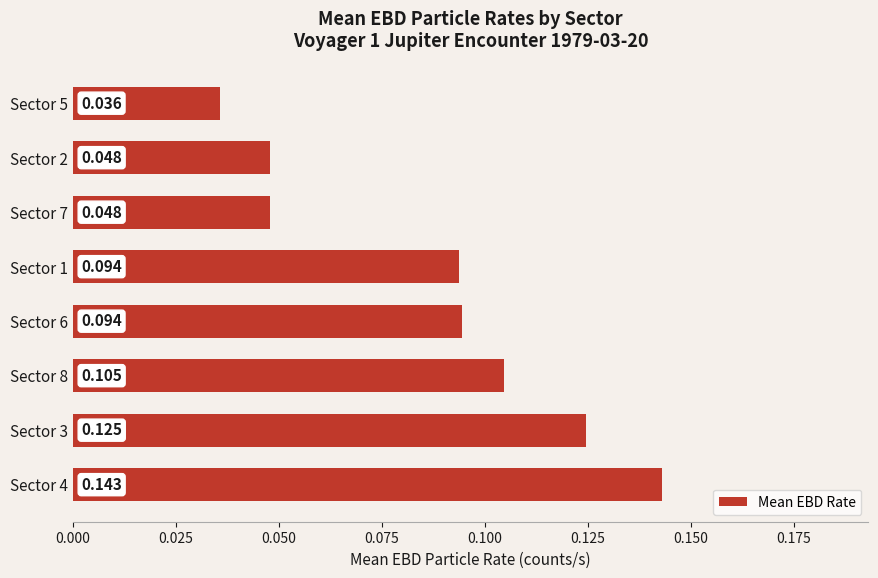

Count the values in the range 0 to 1.

8